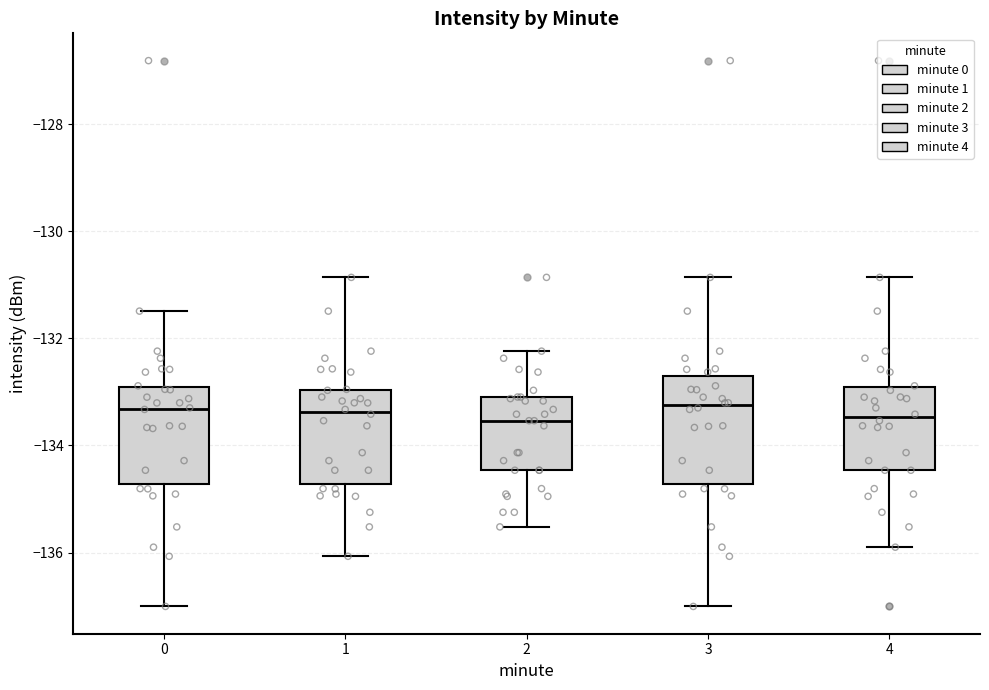

Comparing the boxes themselves (not the whiskers), which one is the tallest?

3